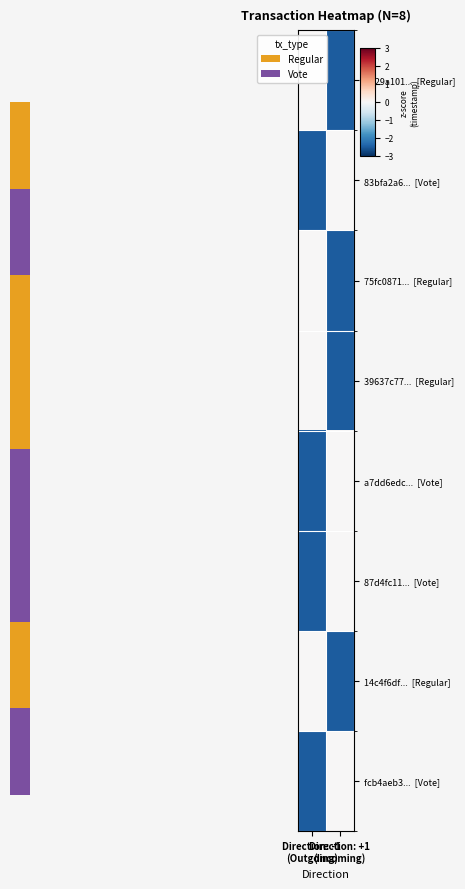

Which series has the widest spread of values?

da29a101... [Regular]